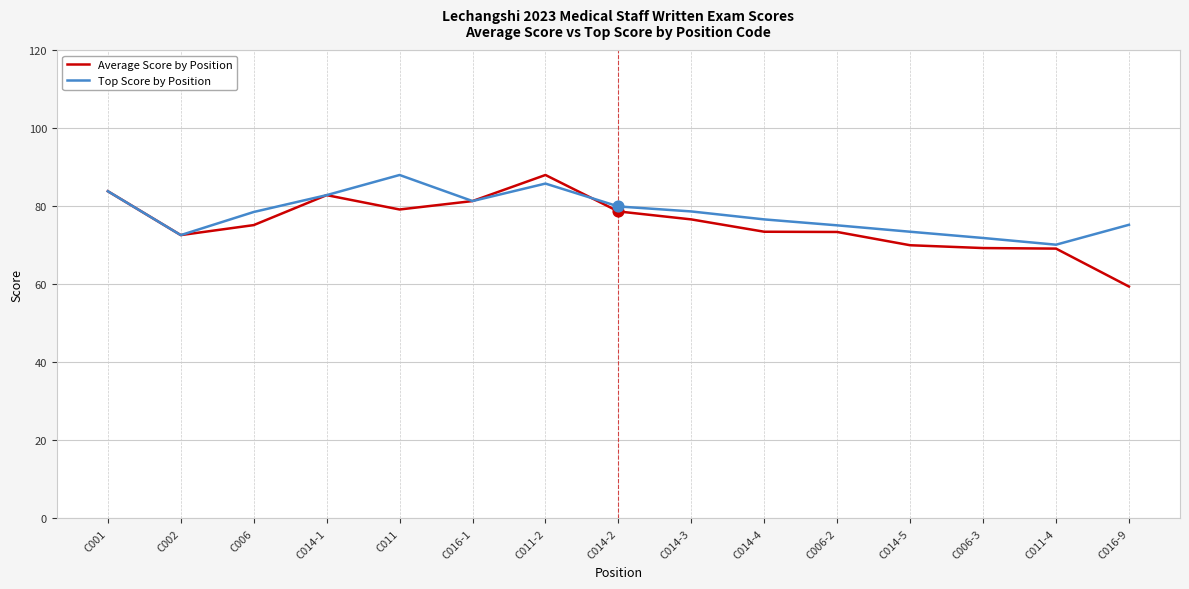

Which series has the largest range (max minus min)?

Average Score by Position